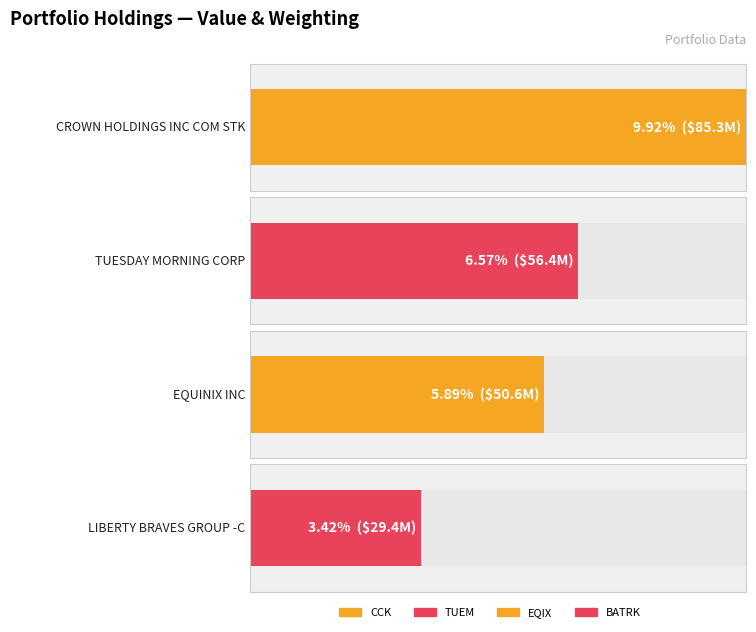

What is the sum of all Shares or principal amount values?

22183093